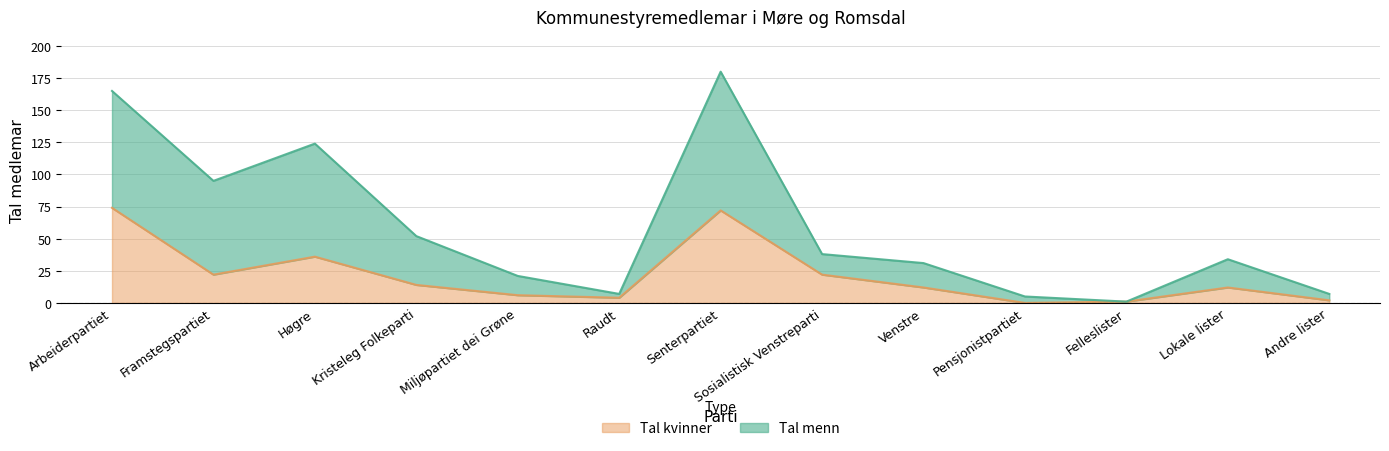

Is it true that Tal kvinner equals 50 at Høgre?

False